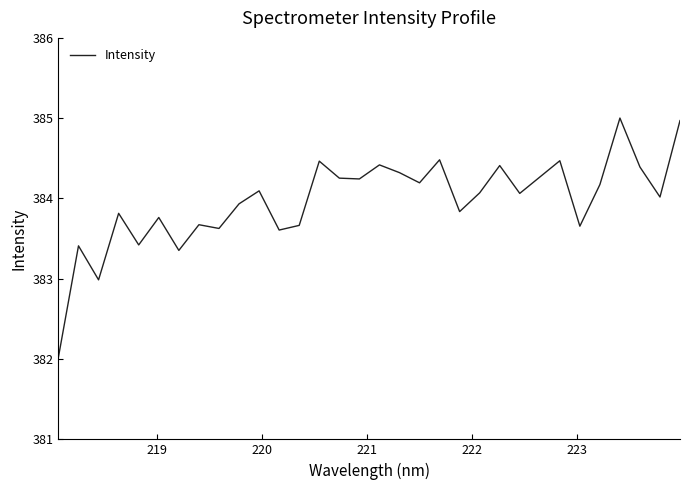

What is the difference between the maximum and minimum values?

3.0